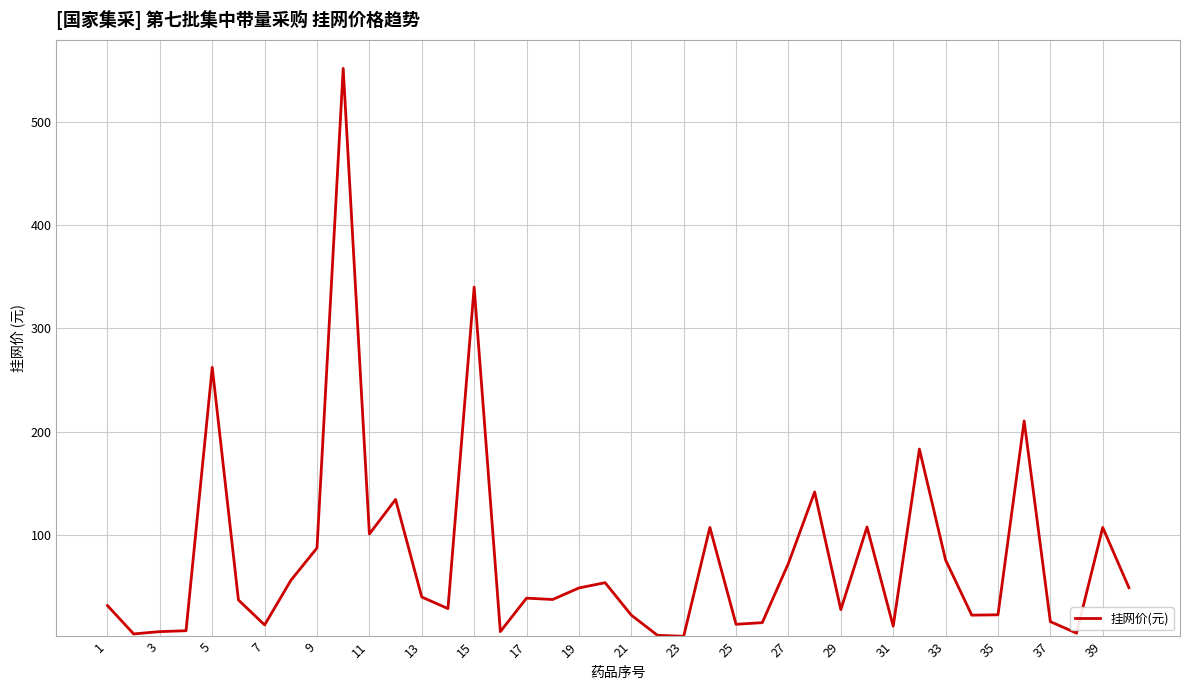

What is the difference between the maximum and minimum values?

549.7